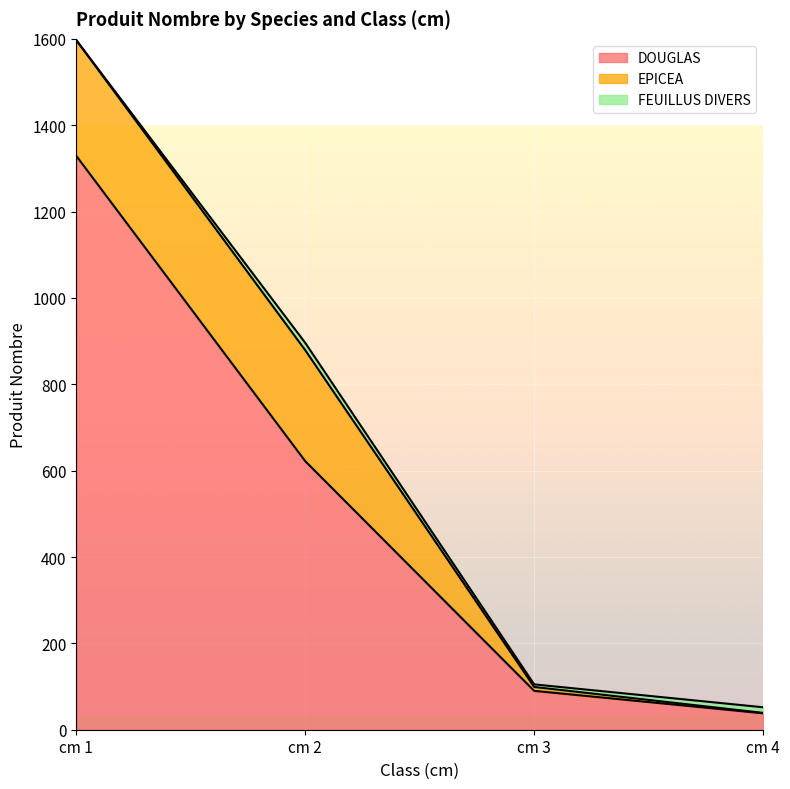

Does the chart display data point markers on the line(s)?

No